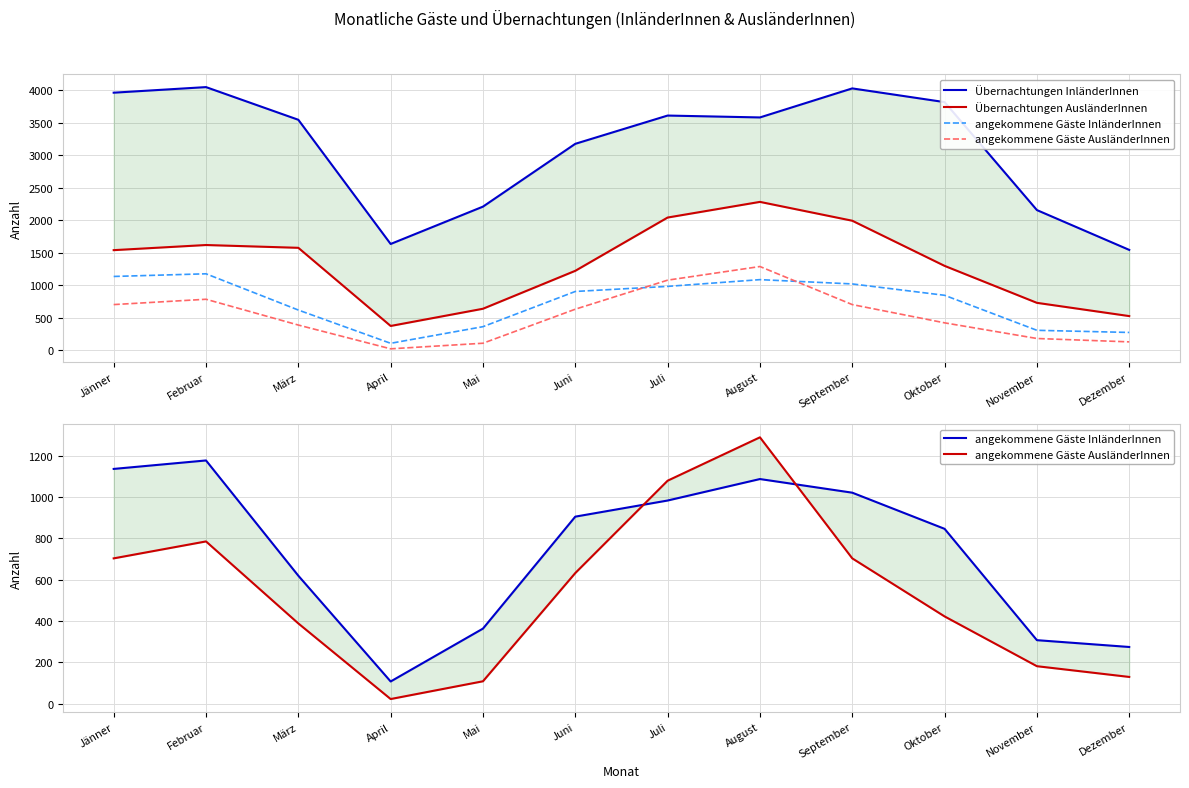

Reading left to right, extract all data points from this chart.

Übernachtungen InländerInnen: Jänner=3965	Februar=4051	März=3548	April=1636	Mai=2211	Juni=3178	Juli=3613	August=3584	September=4031	Oktober=3820	November=2158	Dezember=1545
Übernachtungen AusländerInnen: Jänner=1541	Februar=1620	März=1577	April=374	Mai=639	Juni=1223	Juli=2043	August=2284	September=1994	Oktober=1299	November=730	Dezember=526
angekommene Gäste InländerInnen: Jänner=1136	Februar=1177	März=619	April=107	Mai=363	Juni=905	Juli=983	August=1087	September=1021	Oktober=846	November=307	Dezember=274
angekommene Gäste AusländerInnen: Jänner=703	Februar=785	März=388	April=22	Mai=108	Juni=632	Juli=1079	August=1289	September=703	Oktober=422	November=181	Dezember=129